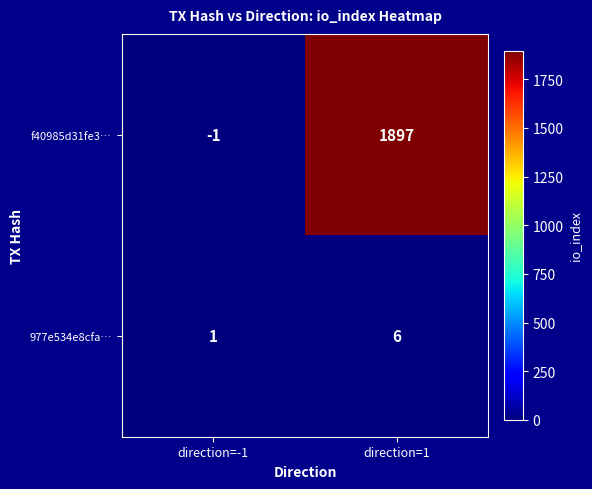

Count the number of data series in this chart.

2